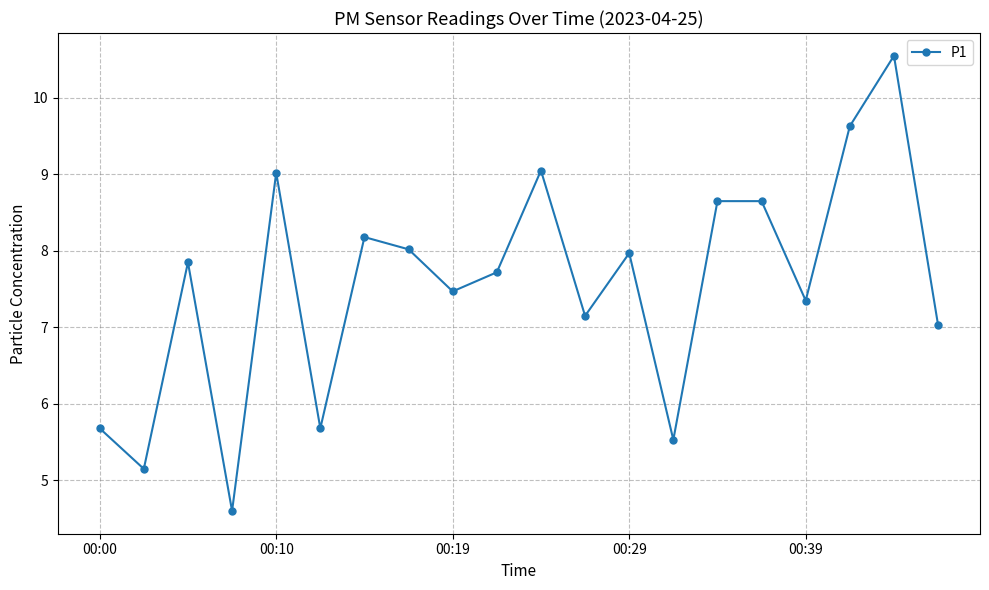

What is the greatest value displayed?

10.6